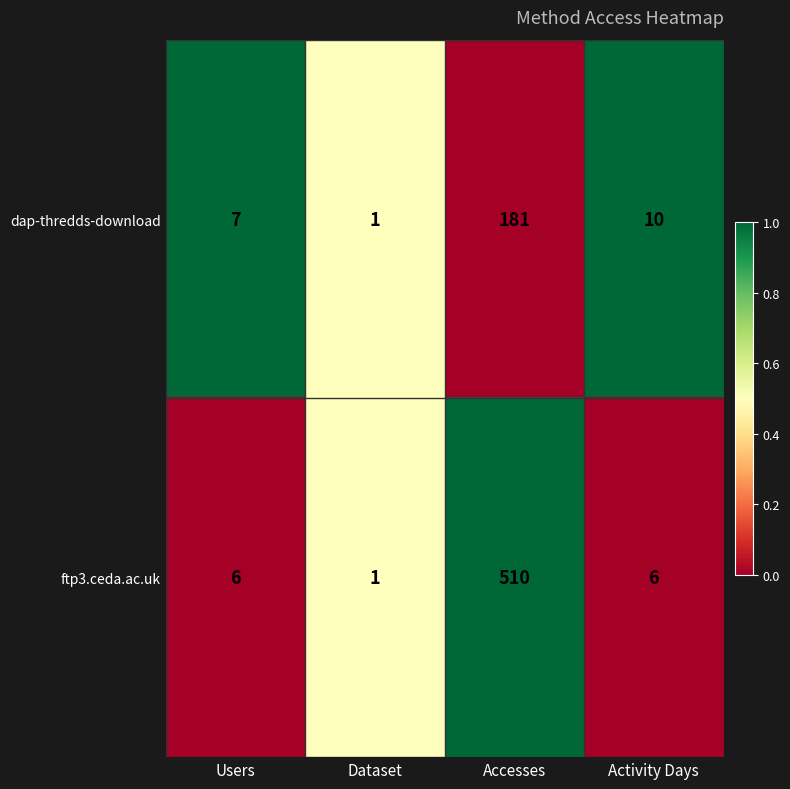

At which category is the sum across all series the highest?

Accesses